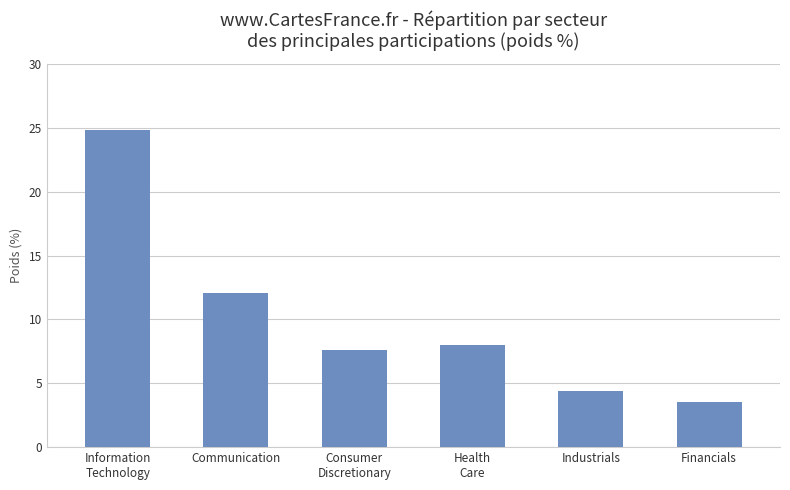

What is the change in value from Consumer
Discretionary to Health
Care?

+0.4